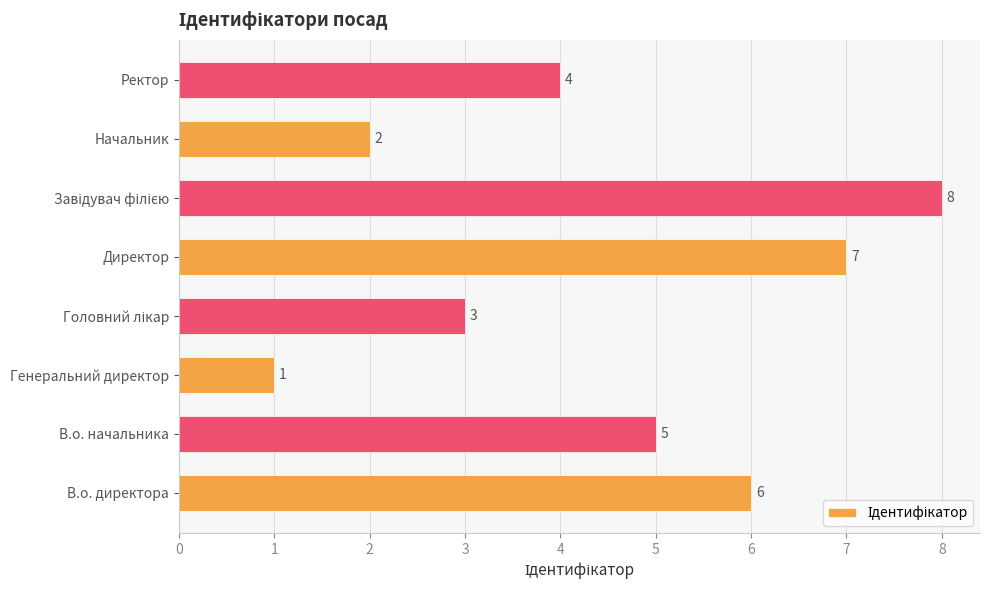

What is the change in value from Начальник to Ректор?

+2